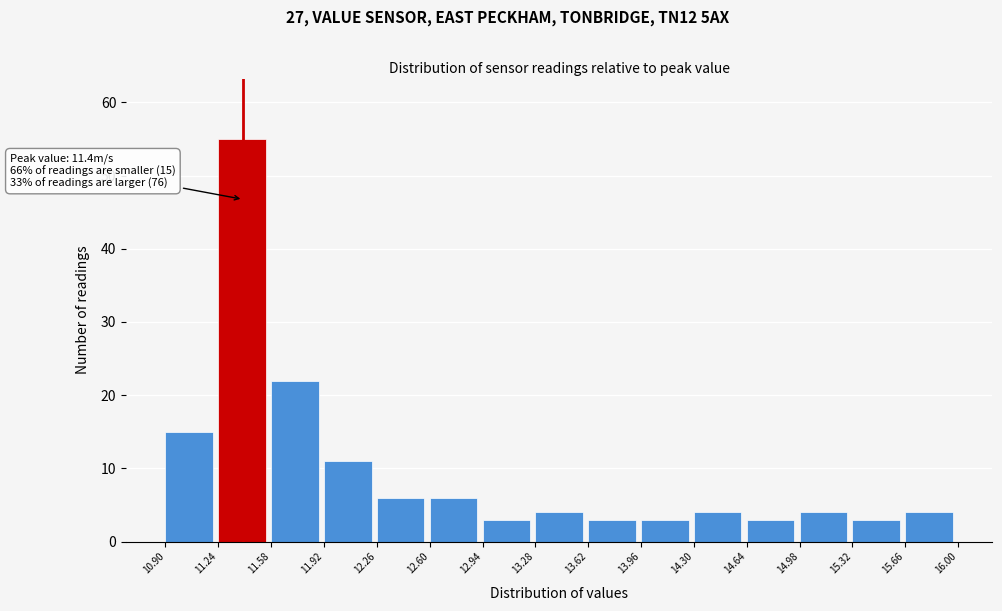

Which range on the x-axis has the tallest bar?

11.24 to 11.58